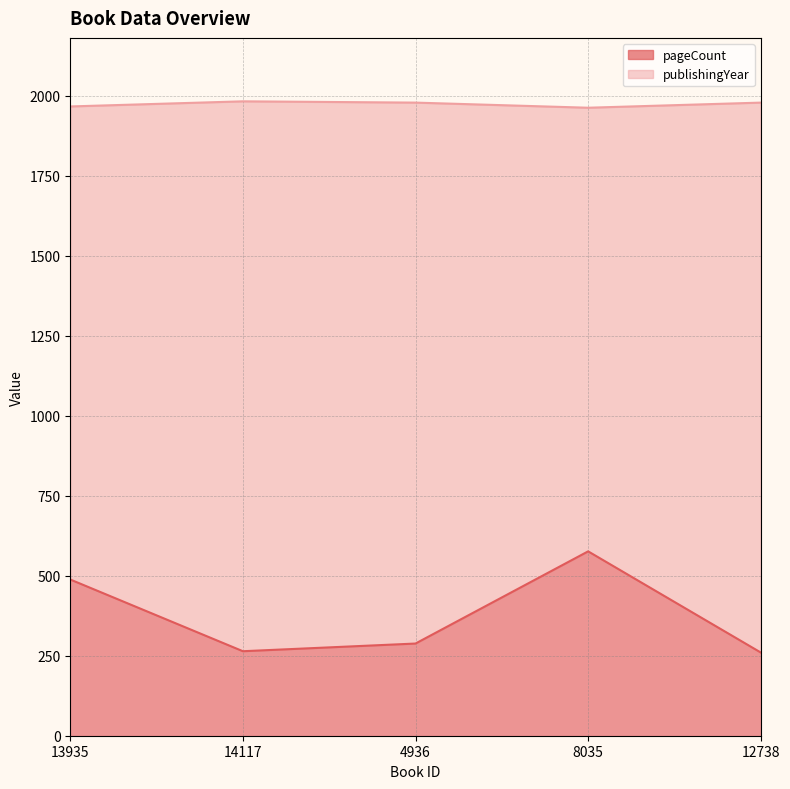

List the series in order of their peak value, lowest first.

pageCount, publishingYear